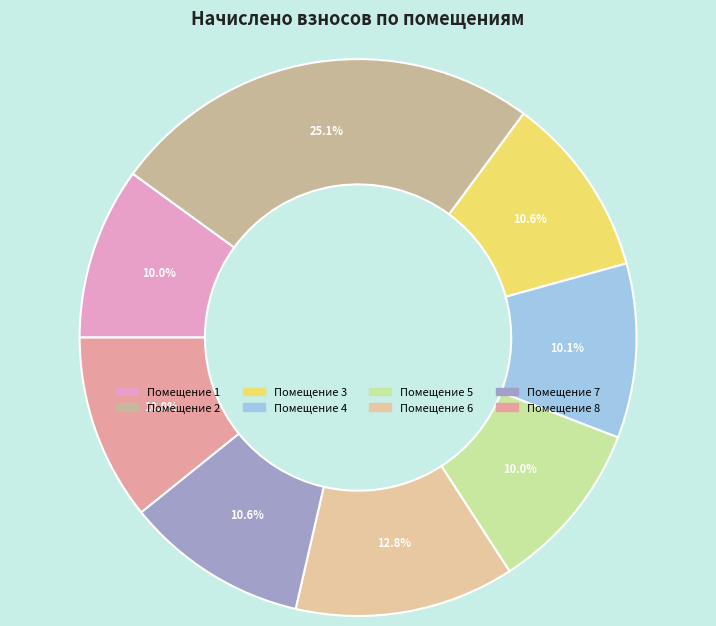

How many slices are in this pie chart?

8